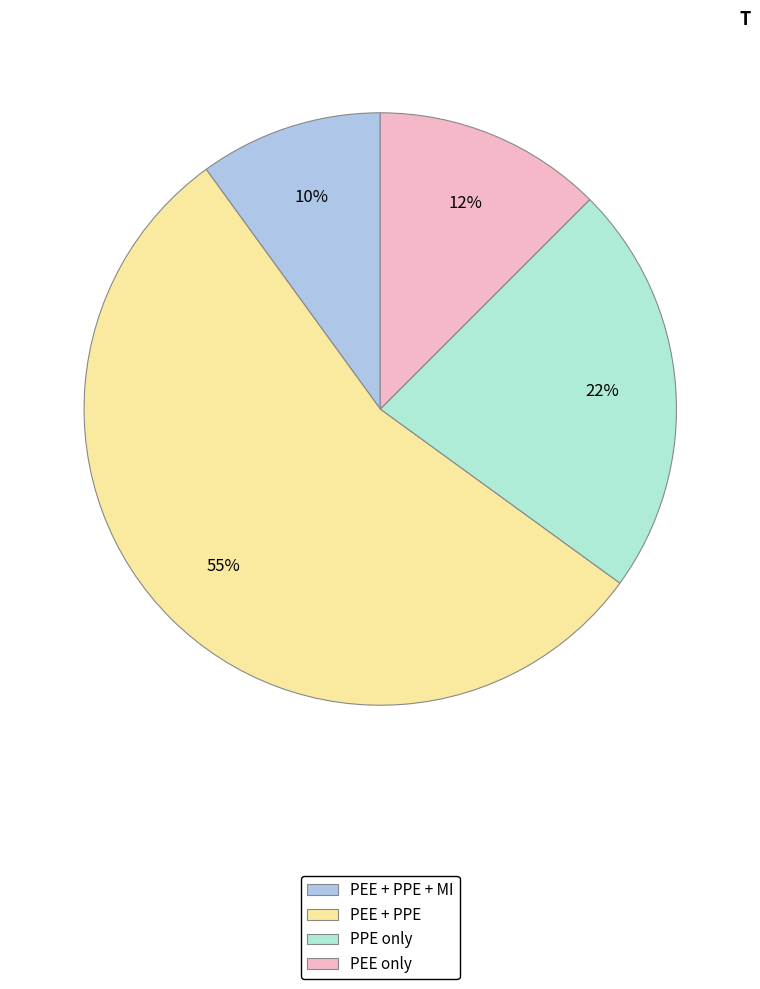

Does any single category account for the majority?

Yes